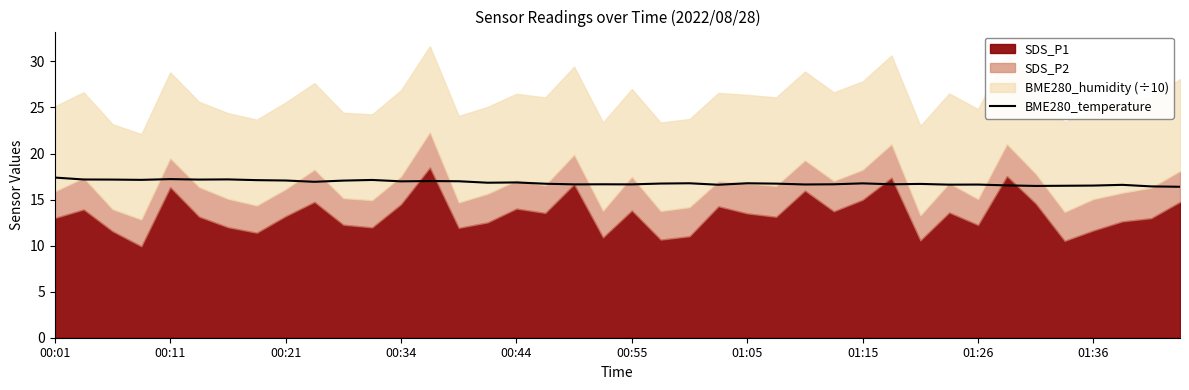

What position from the left is 33?

34